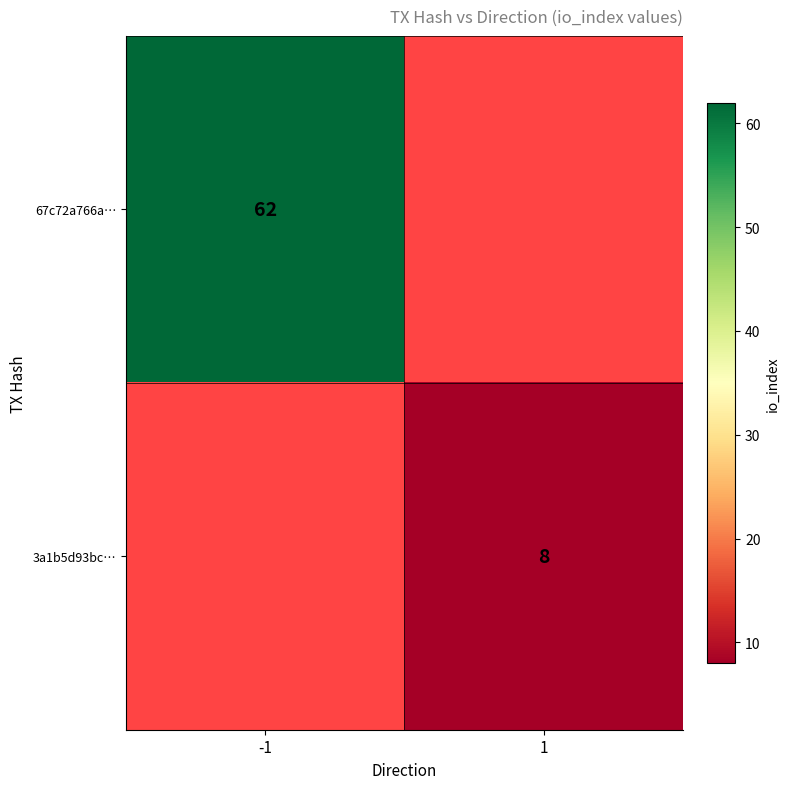

Is the value of 67c72a766a… at -1 greater than the value of 3a1b5d93bc… at 1?

Yes